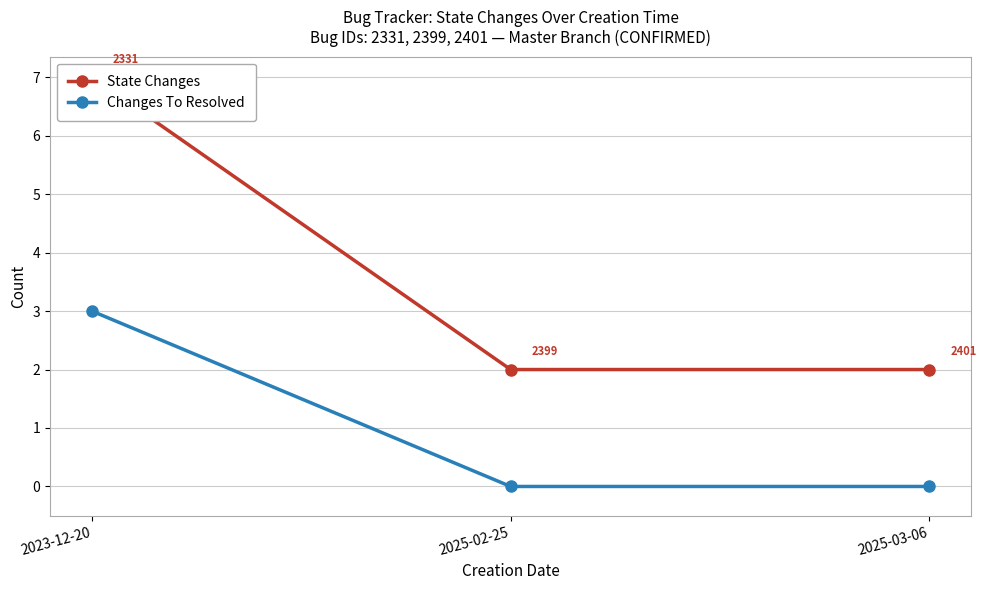

Rank the series by their maximum value, from highest to lowest.

State Changes, Changes To Resolved